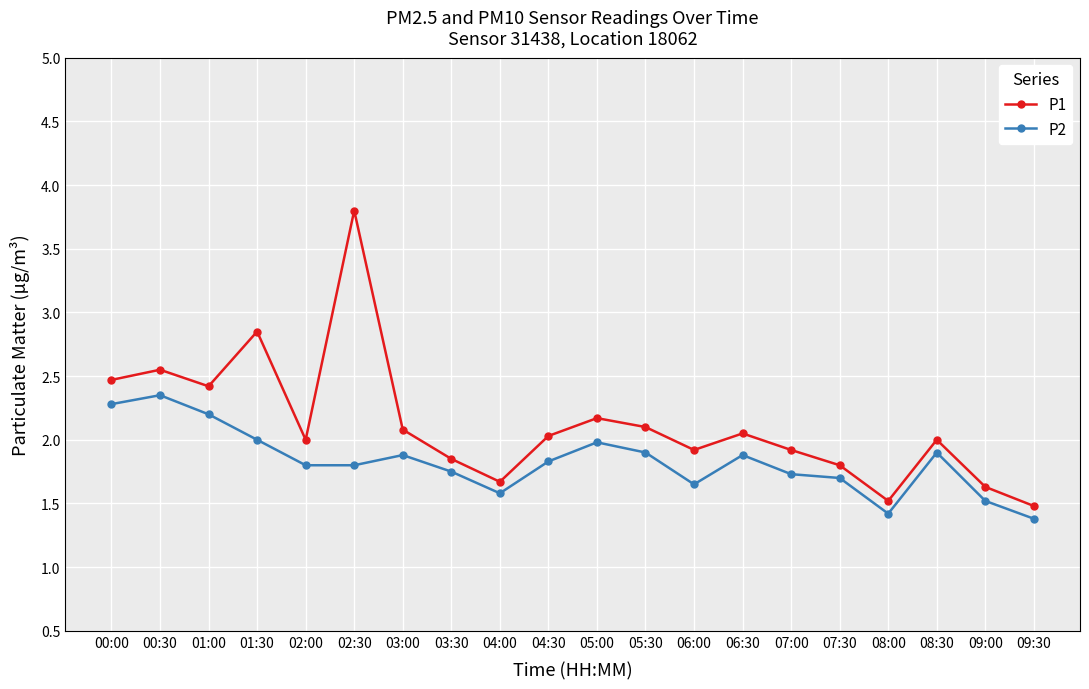

Is the value of P2 at 06:00 greater than the value of P1 at 04:30?

No